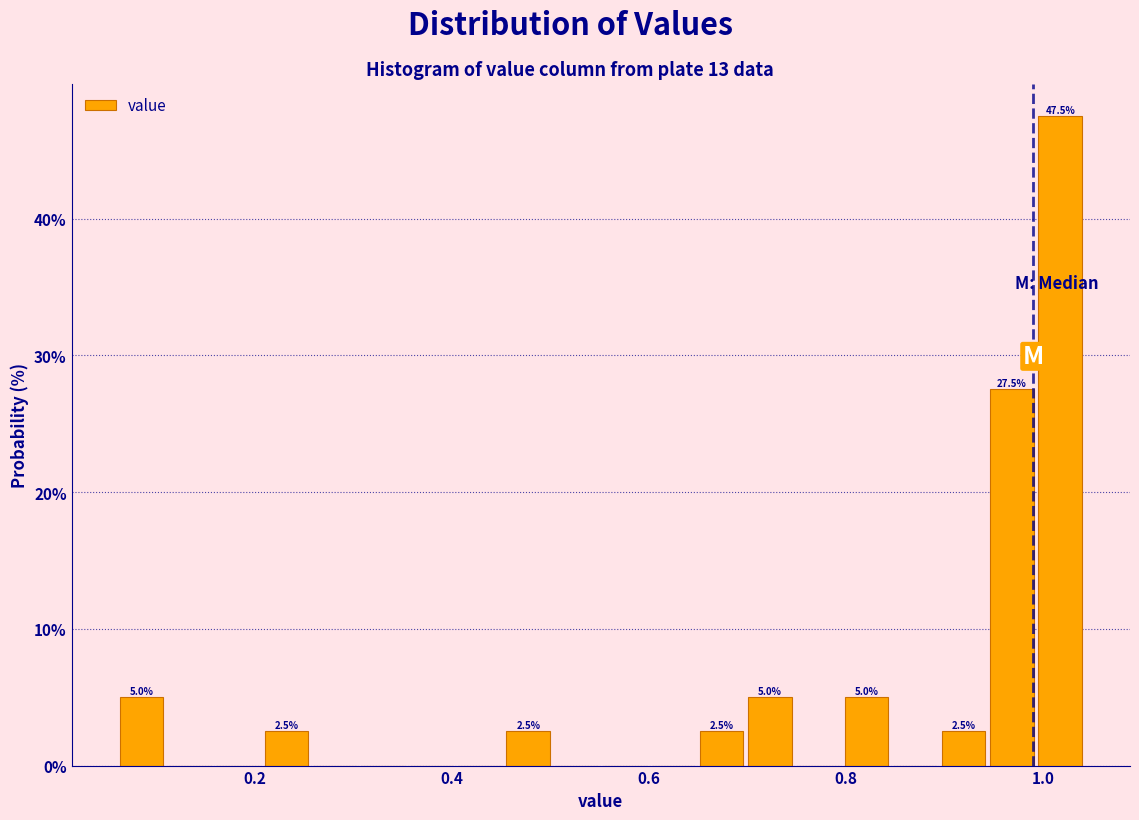

Read against the x-axis, roughly where is the centre of the tallest bar?

1.02